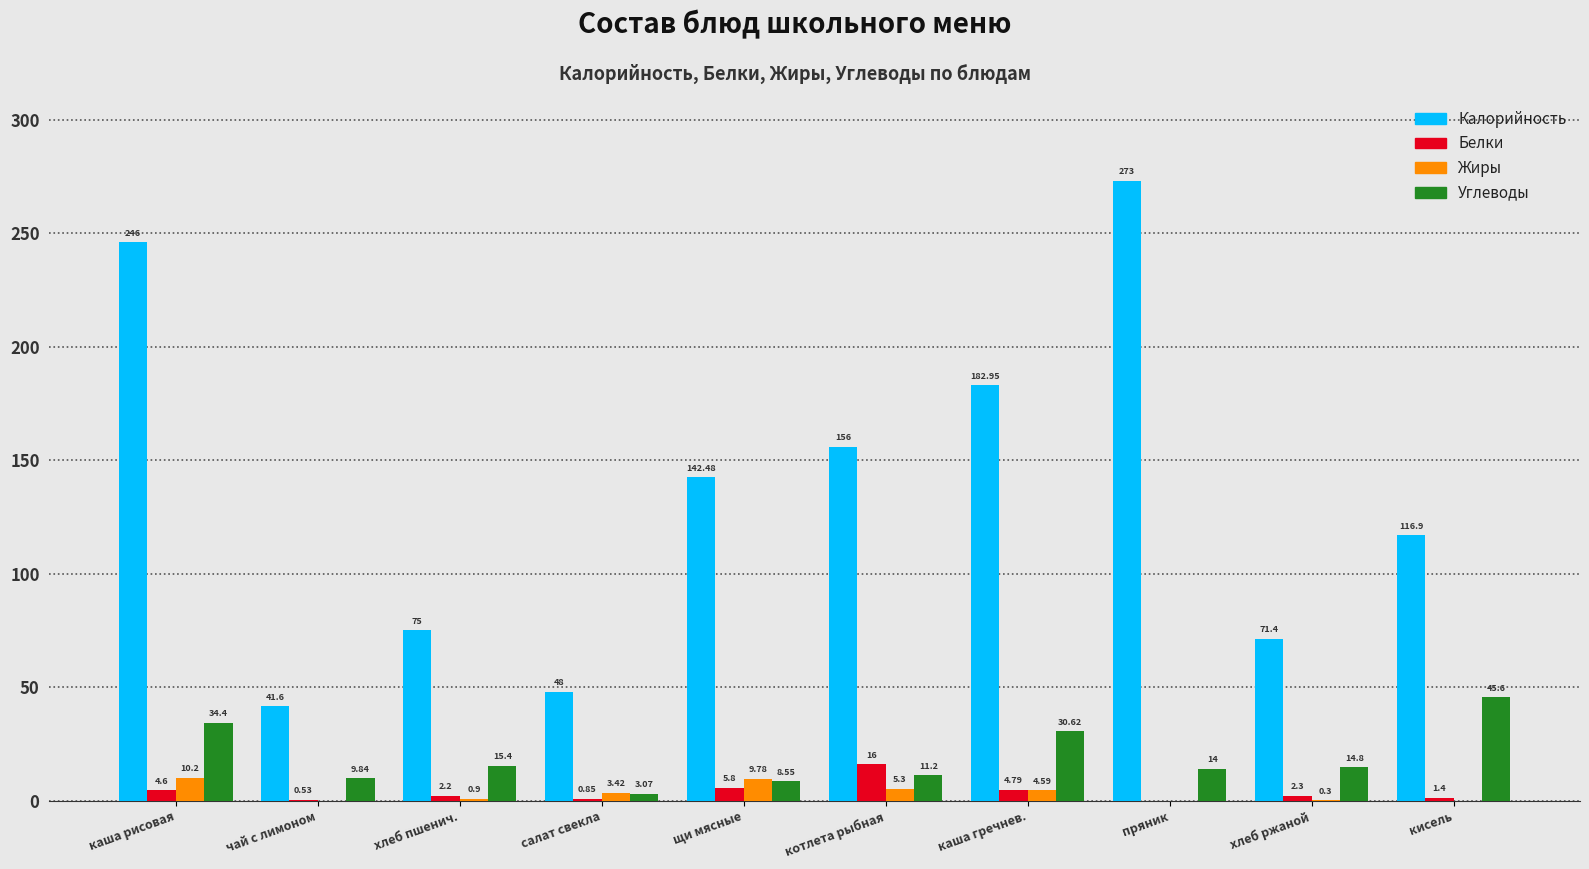

What is the maximum value for Белки?

16.0